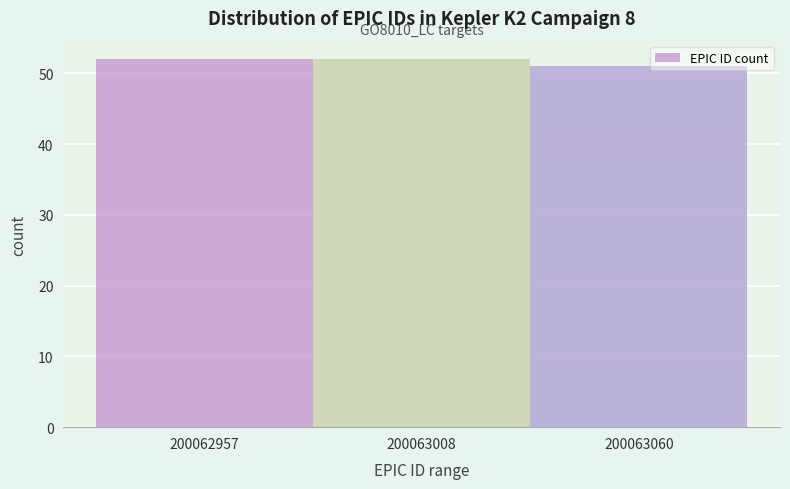

Reading right to left, list all the values displayed in this chart.

51	52	52